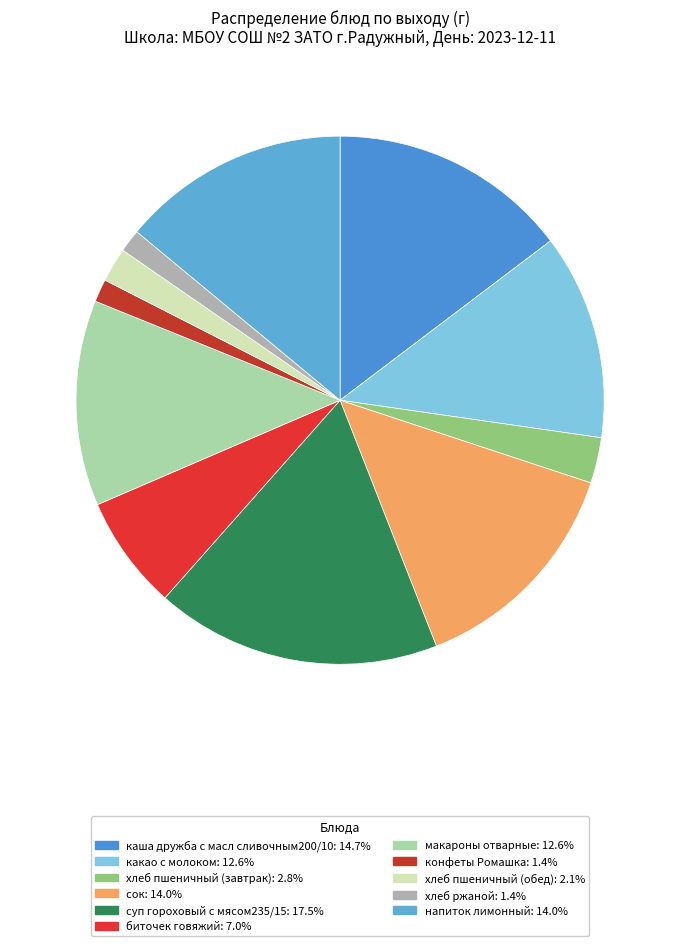

What percentage do конфеты Ромашка and напиток лимонный together represent?

15.4%